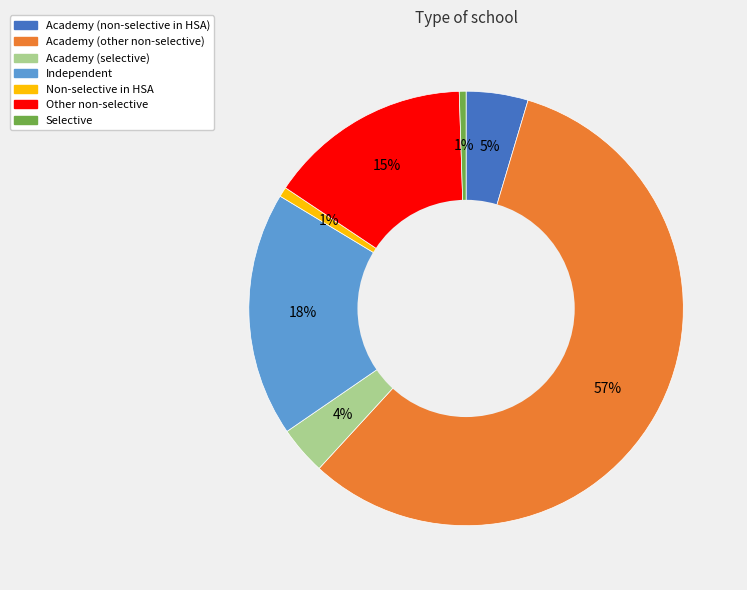

How many segments does this pie chart have?

7